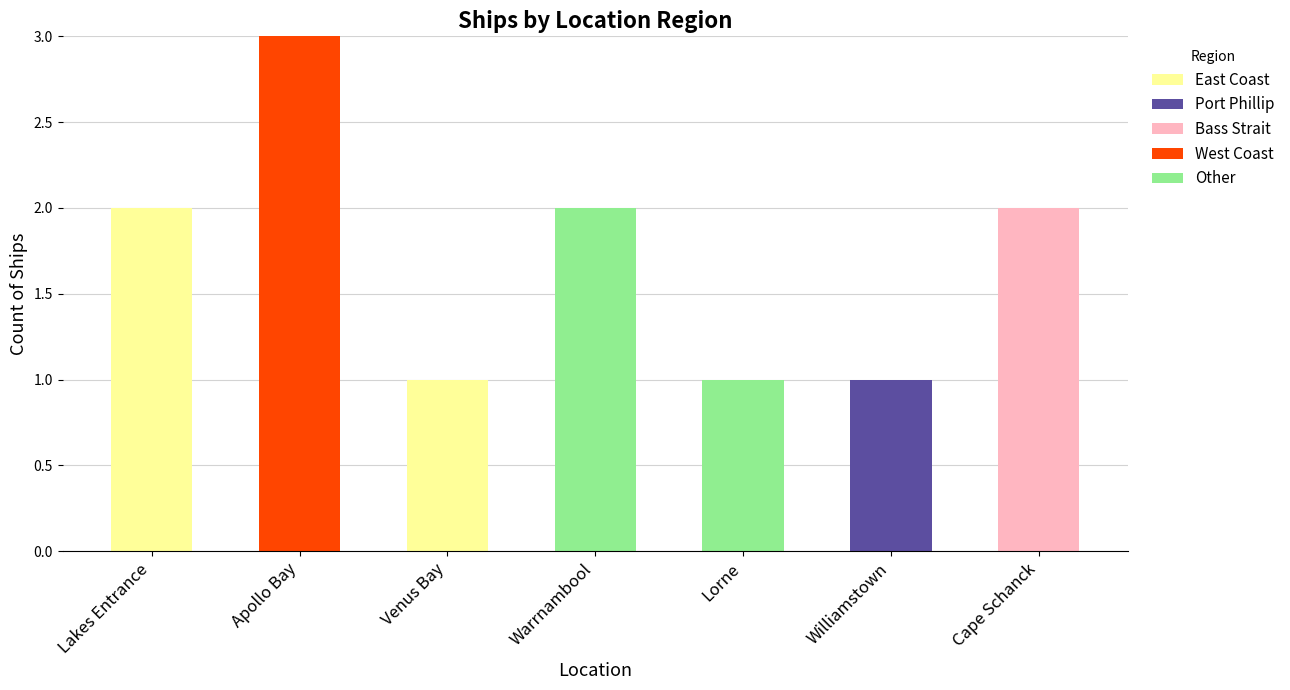

At which label does East Coast reach its peak?

Lakes Entrance